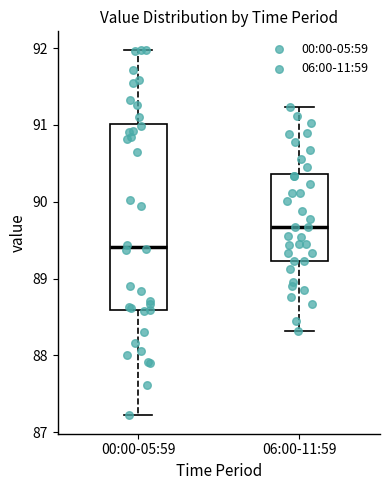

Which box has the lowest median line?

00:00-05:59